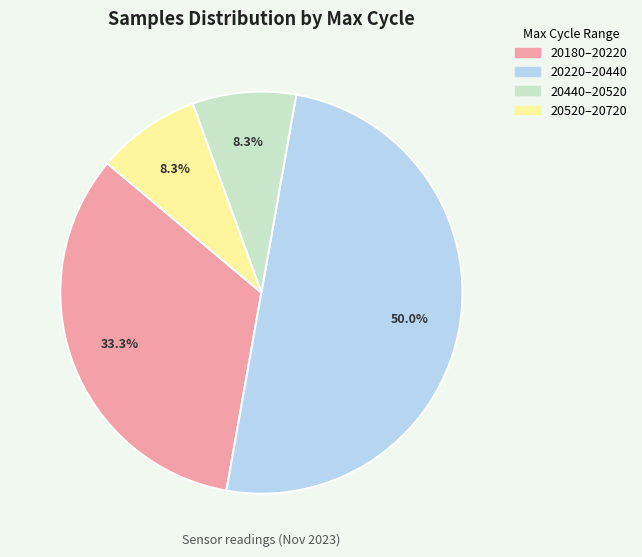

What is the ratio of the value at 20440–20520 to the value at 20520–20720?

1.0